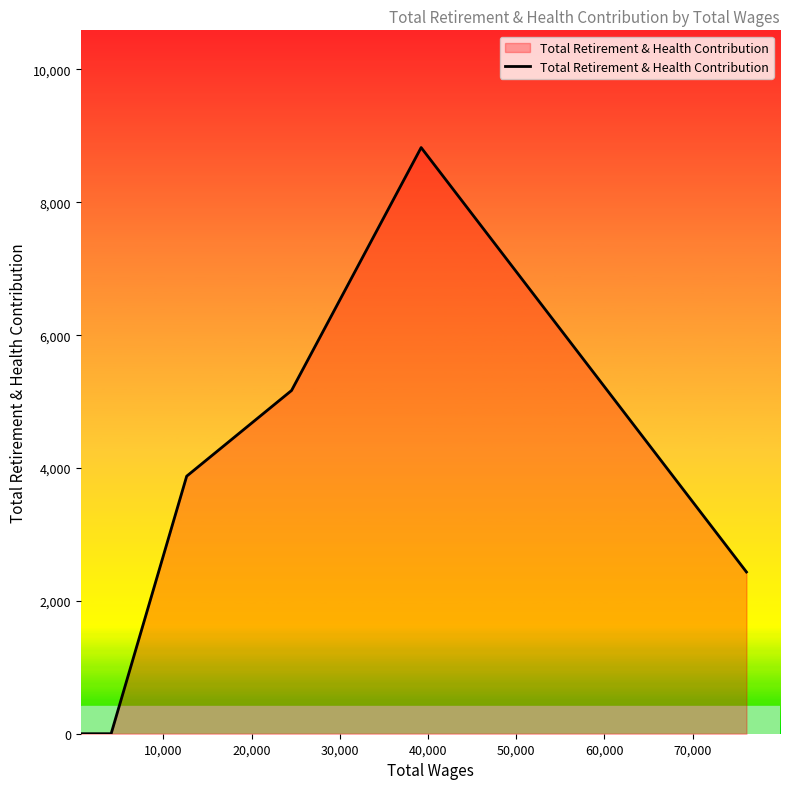

What is the sum of all values?

20303